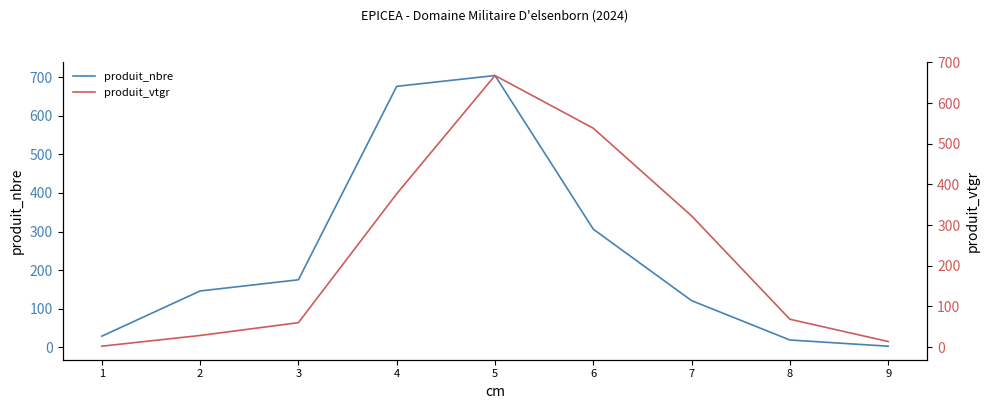

At which category does produit_vtgr reach its first local peak?

5